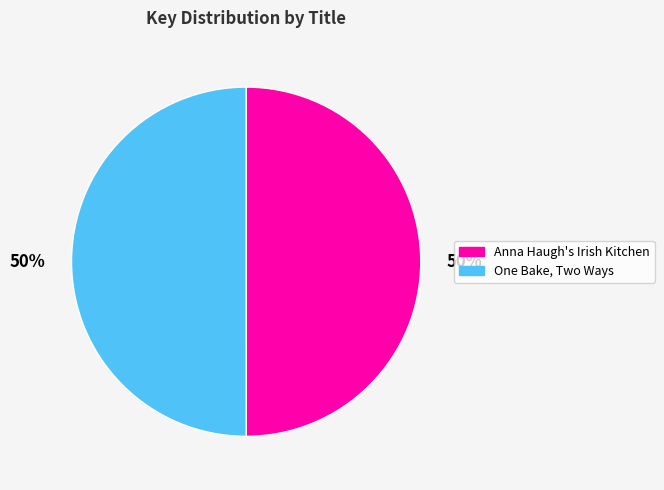

Is it true that Anna Haugh's Irish Kitchen is 59% of the pie?

False